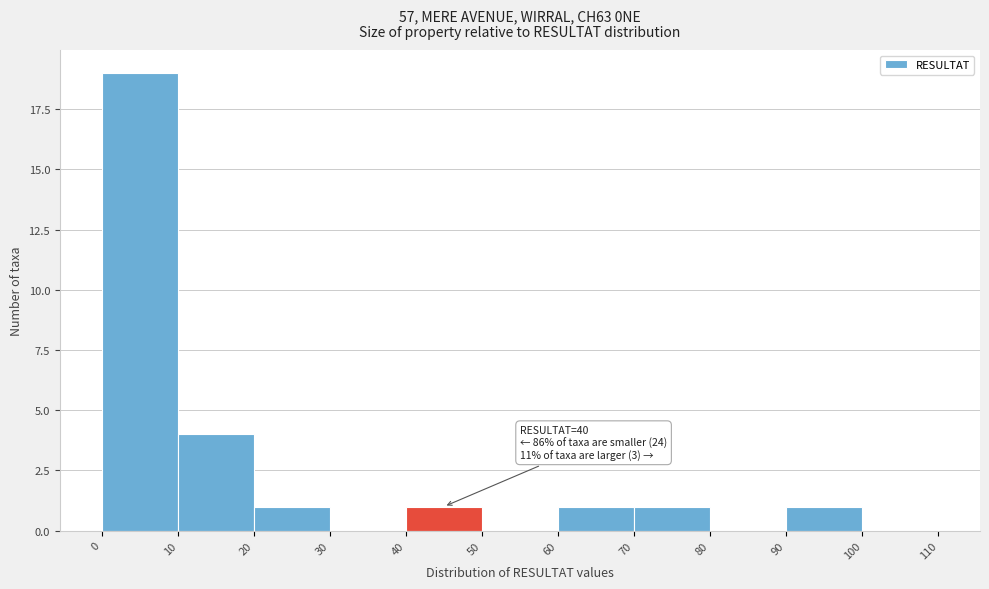

Which range on the x-axis has the tallest bar?

0 to 10